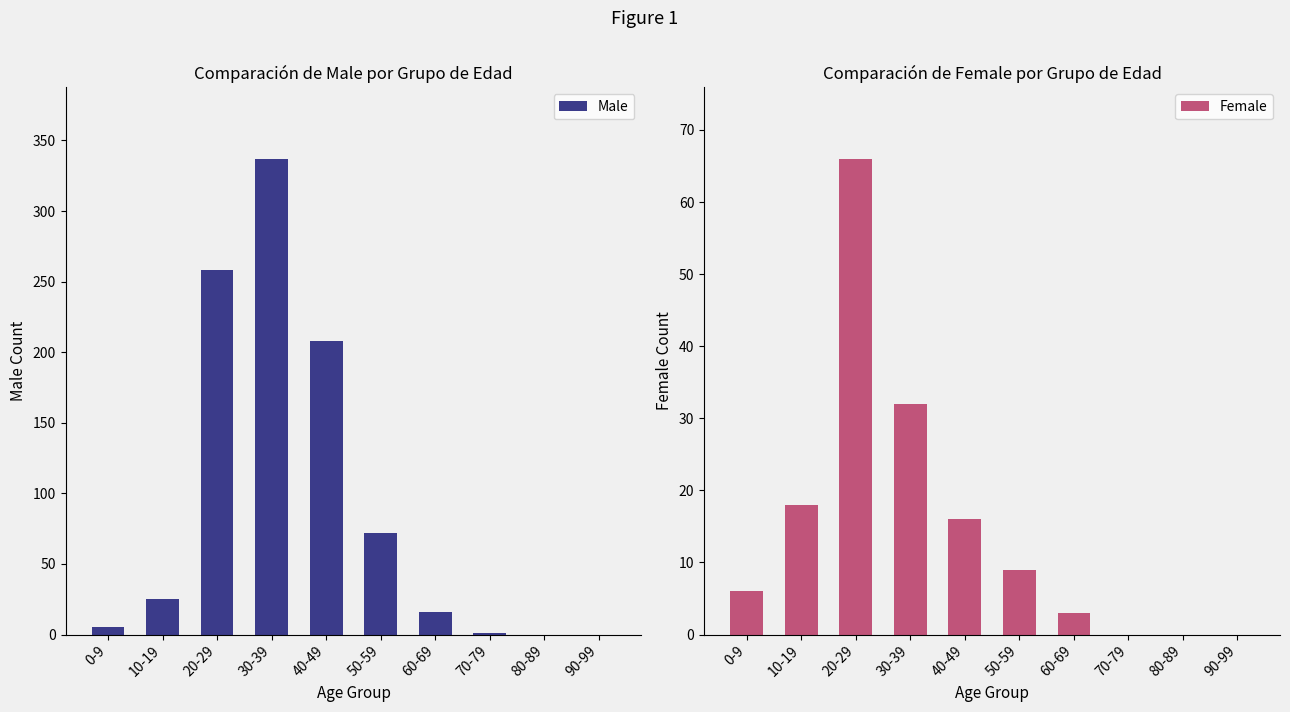

Between 30-39 and 60-69, which series saw the biggest shift?

Male